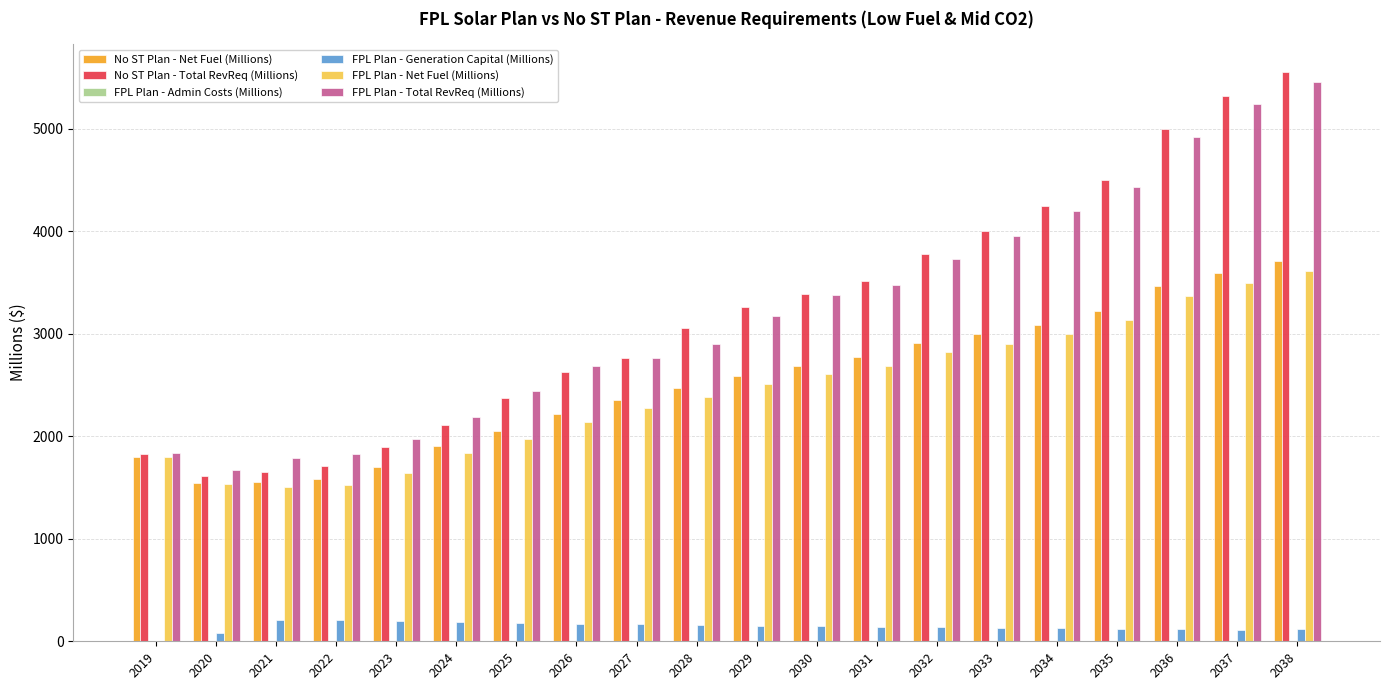

Is it true that No ST Plan - Total RevReq (Millions) equals 2430.6 at 2031?

False